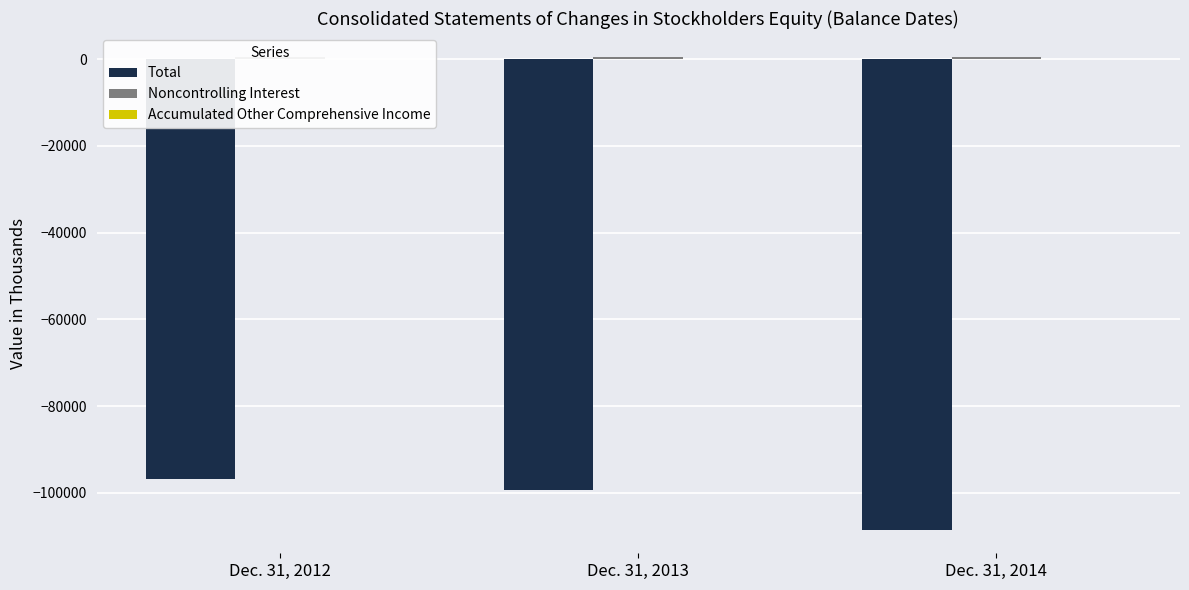

How many series are shown in this chart?

3